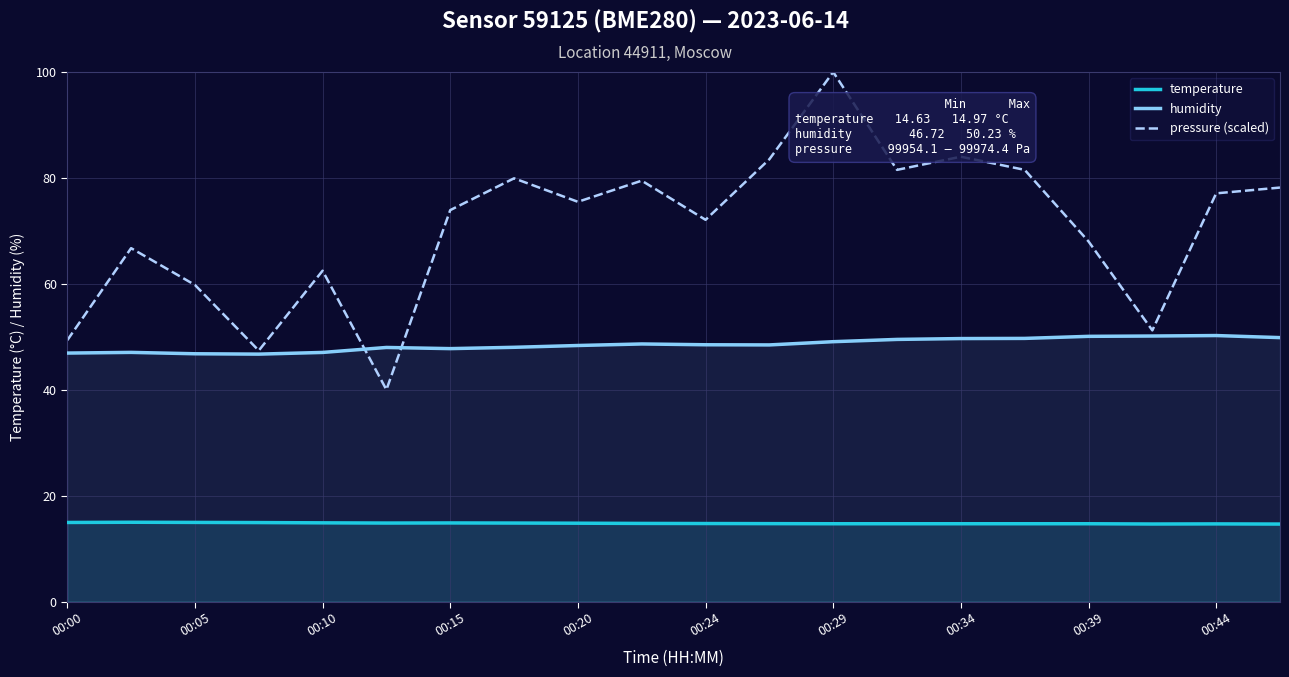

What is the difference between the highest and lowest values at 00:44?

62.4